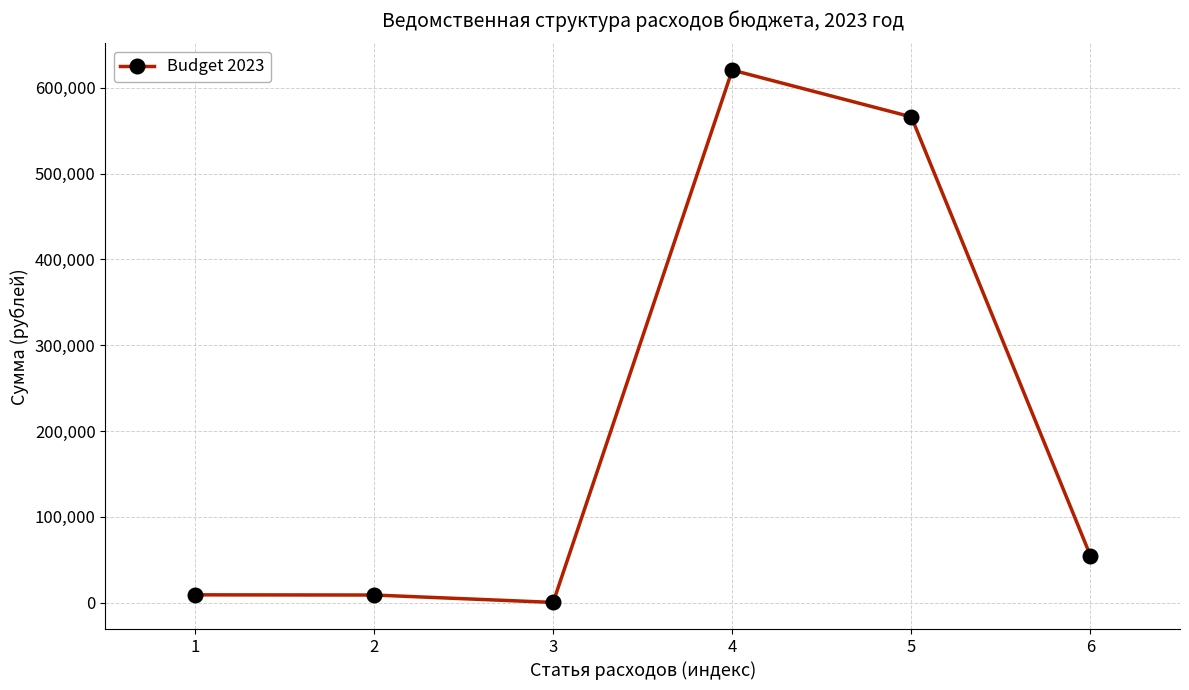

Is it true that the value at 4 is 342673.7?

False